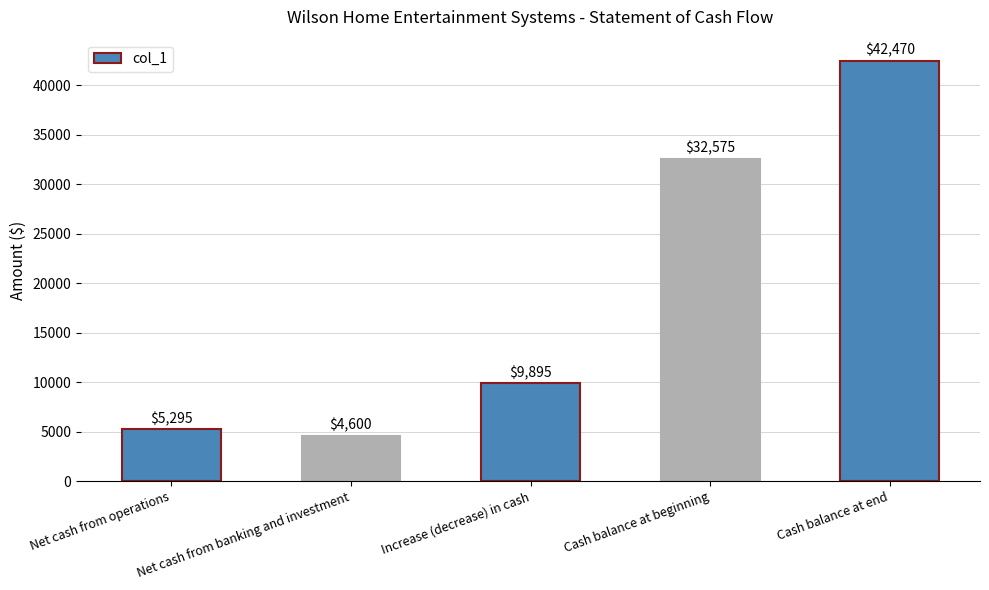

What is the smallest value displayed?

4600